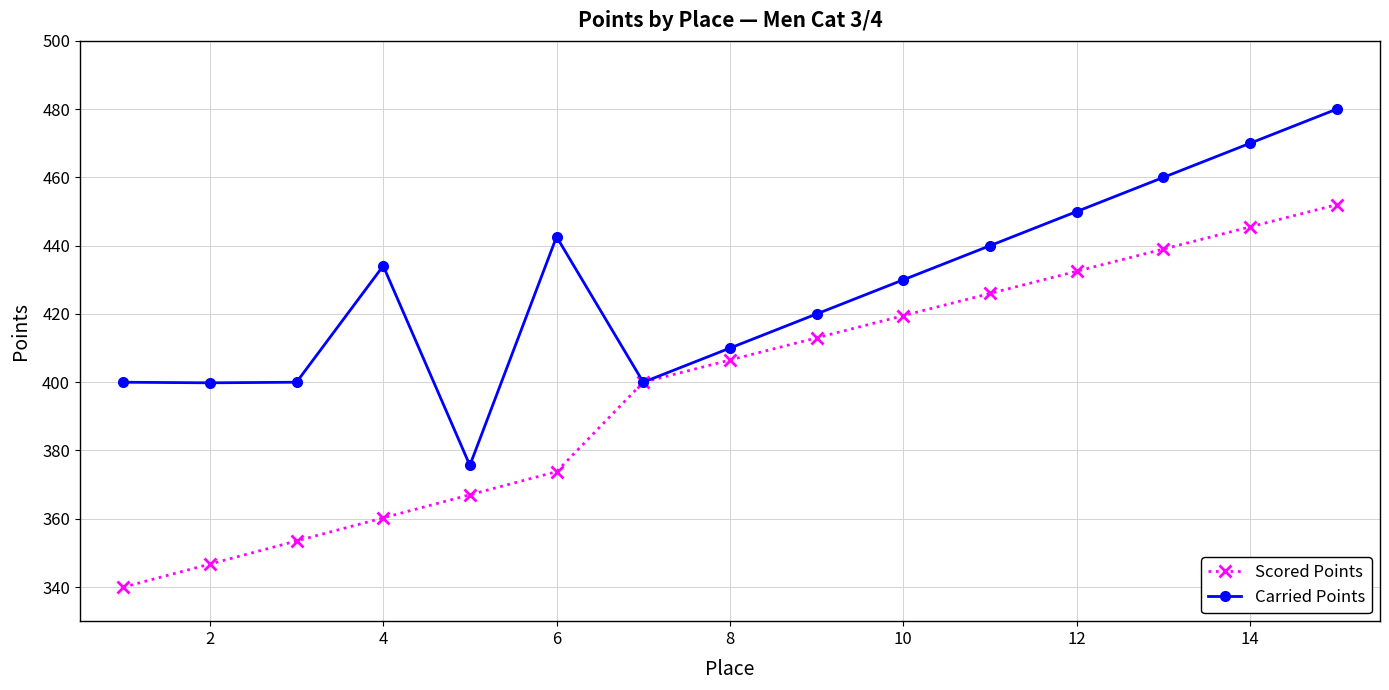

What is the value of the Scored Points point at the 7th from the left?

400.0